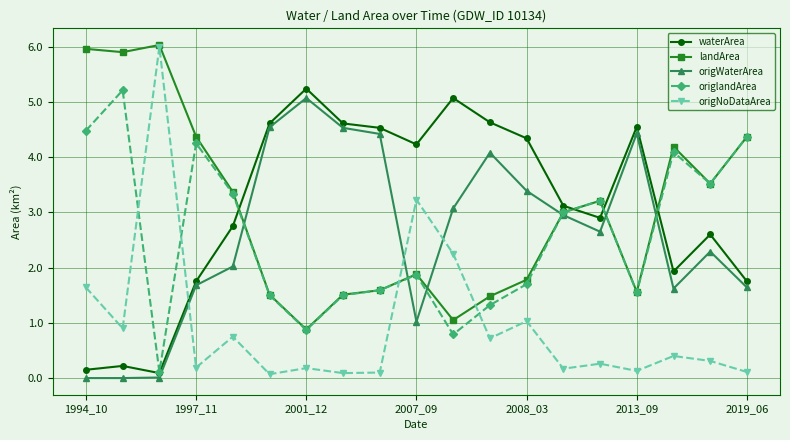

What are all the series names shown in the legend?

waterArea, landArea, origWaterArea, origlandArea, origNoDataArea